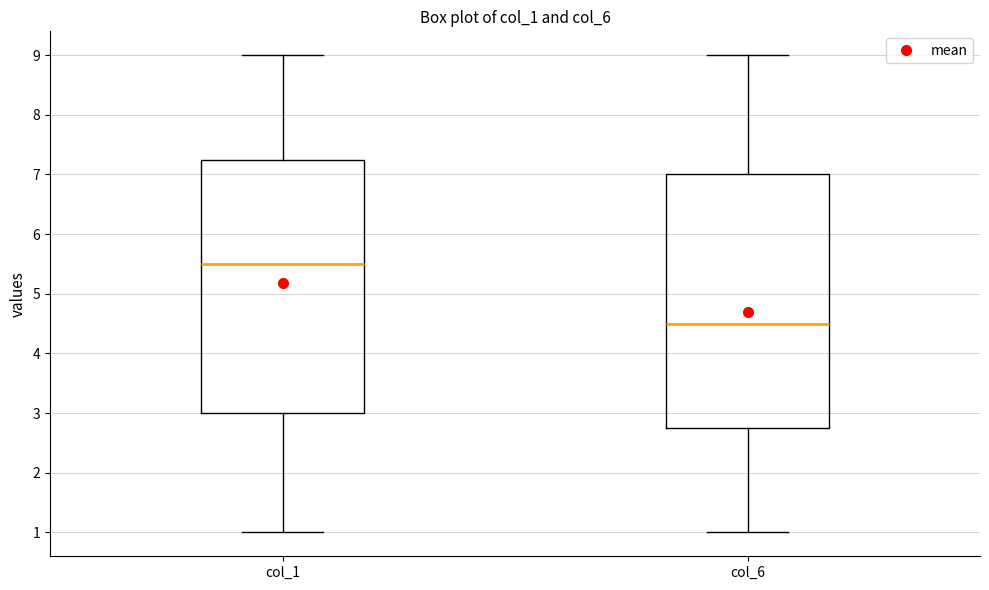

Reading left to right, transcribe this box plot: for each box, give where its median line is, the range the box spans, and where its two whiskers end, as read against the y-axis. The values are not printed on the chart, so give them approximately, as read against the axis.

col_1: median 5.5, box 3.0 to 7.3, whiskers 1.0 to 9.0
col_6: median 4.5, box 2.8 to 7.0, whiskers 1.0 to 9.0